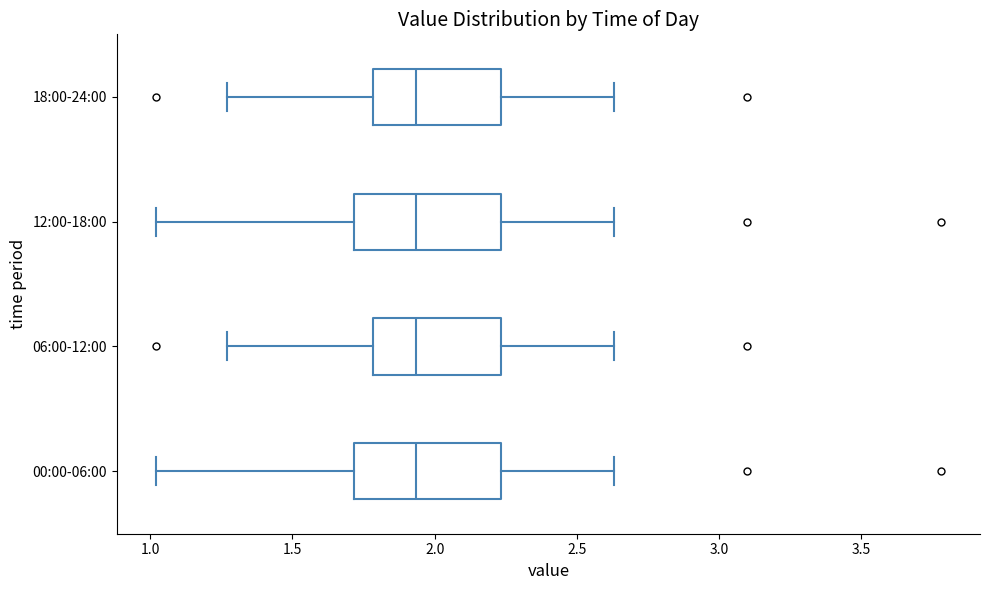

Where does the left whisker of the box for 00:00-06:00 end on the x-axis? The values are not printed on the chart, so give them approximately, as read against the axis.

1.00